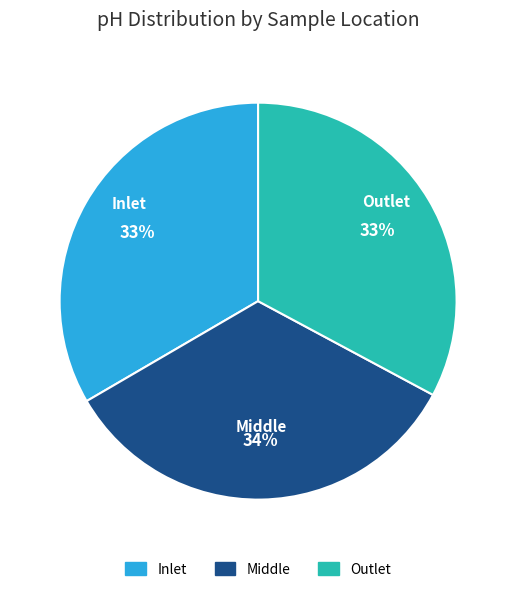

Count the number of slices in the pie.

3